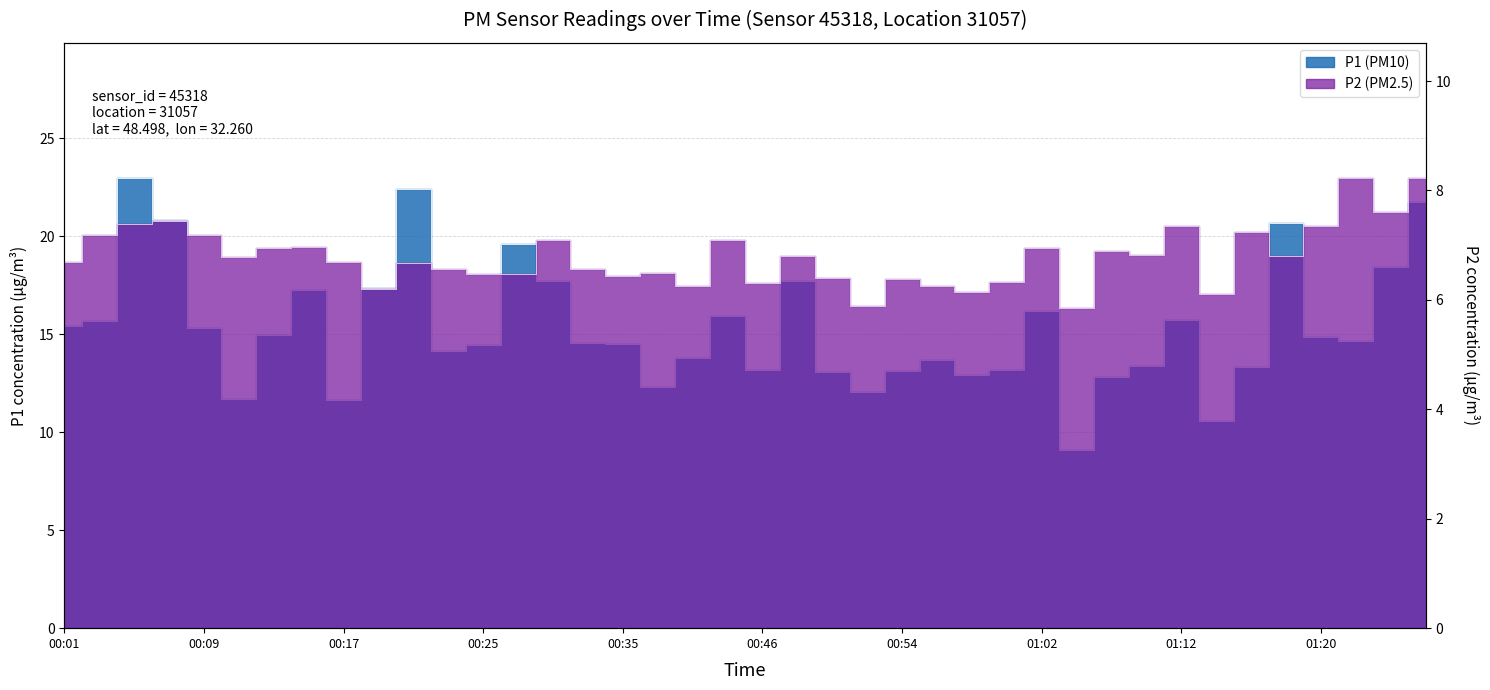

Does the chart display data point markers on the line(s)?

No